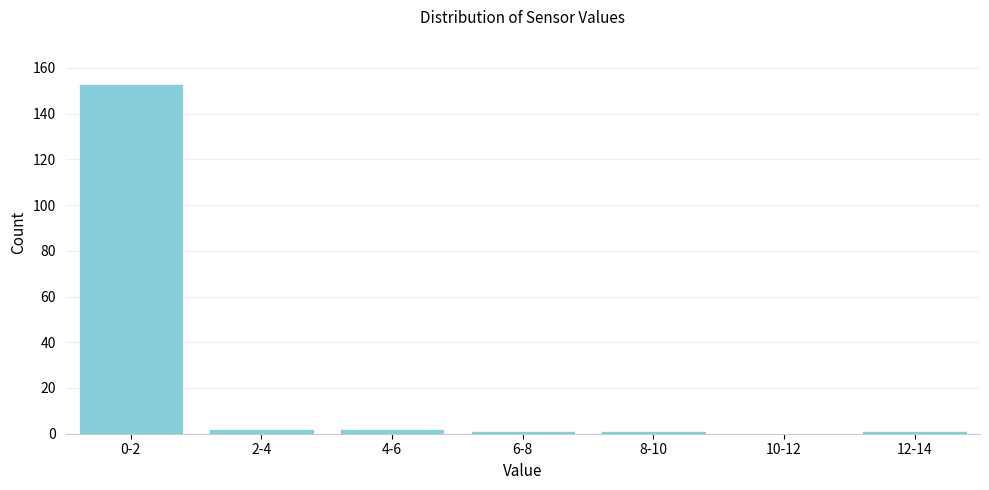

Reading left to right, transcribe all the data shown in this chart.

0-2=153	2-4=2	4-6=2	6-8=1	8-10=1	10-12=0	12-14=1